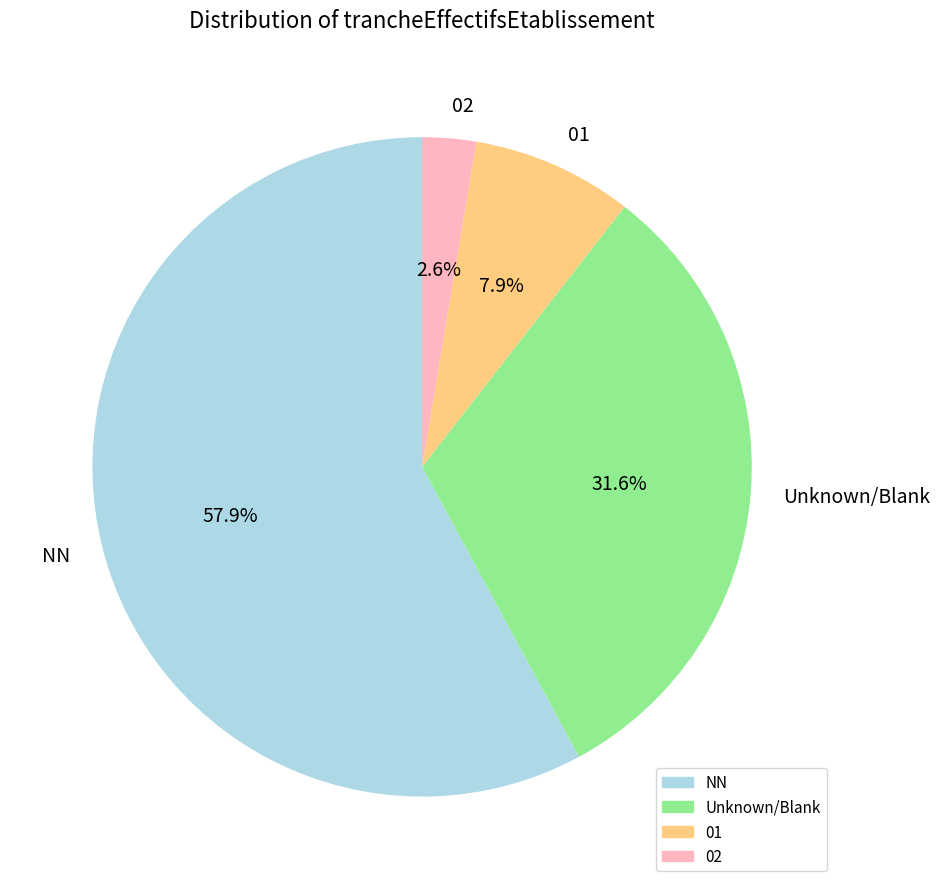

Which category has the smallest portion of the pie?

02